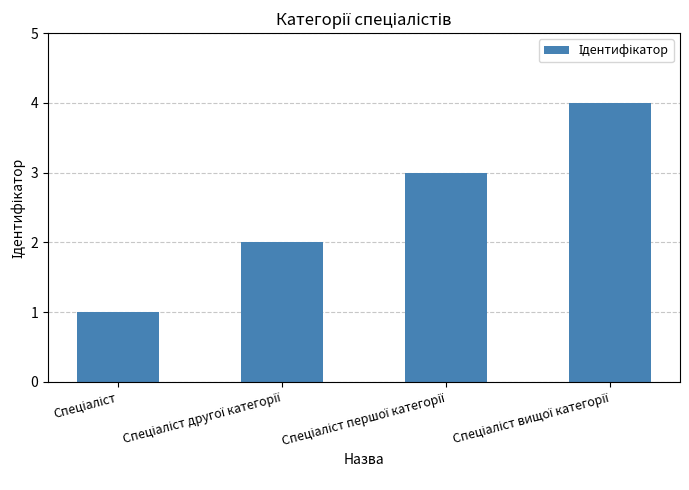

What is the difference between the maximum and minimum values?

3